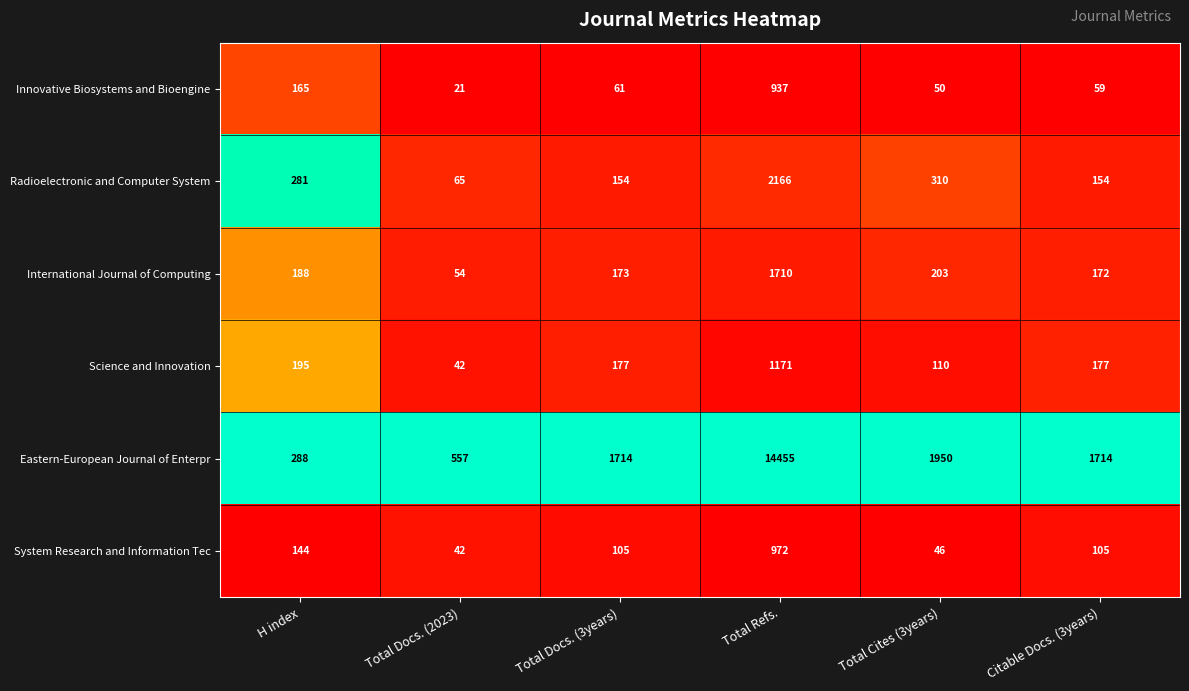

What is the difference between the highest and lowest values at Total Cites (3years)?

1904